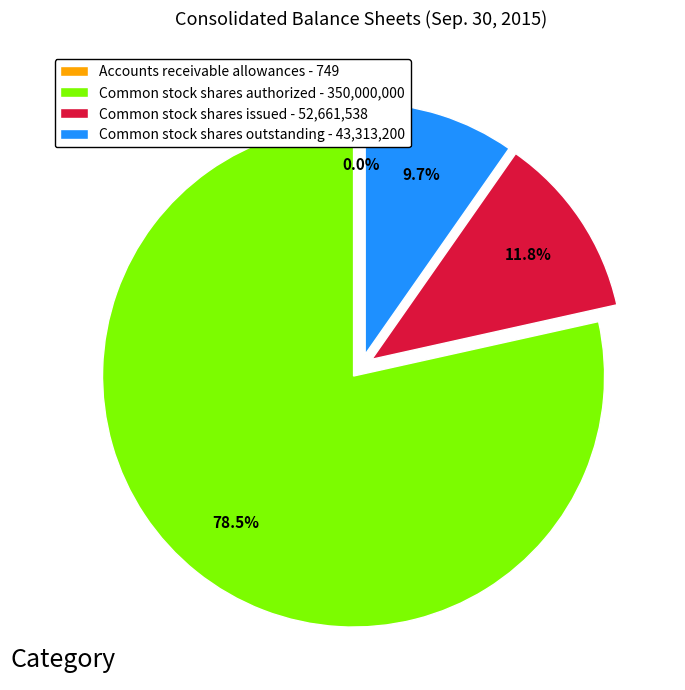

Does Common stock shares authorized - 350,000,000 account for over 50% of the chart?

Yes